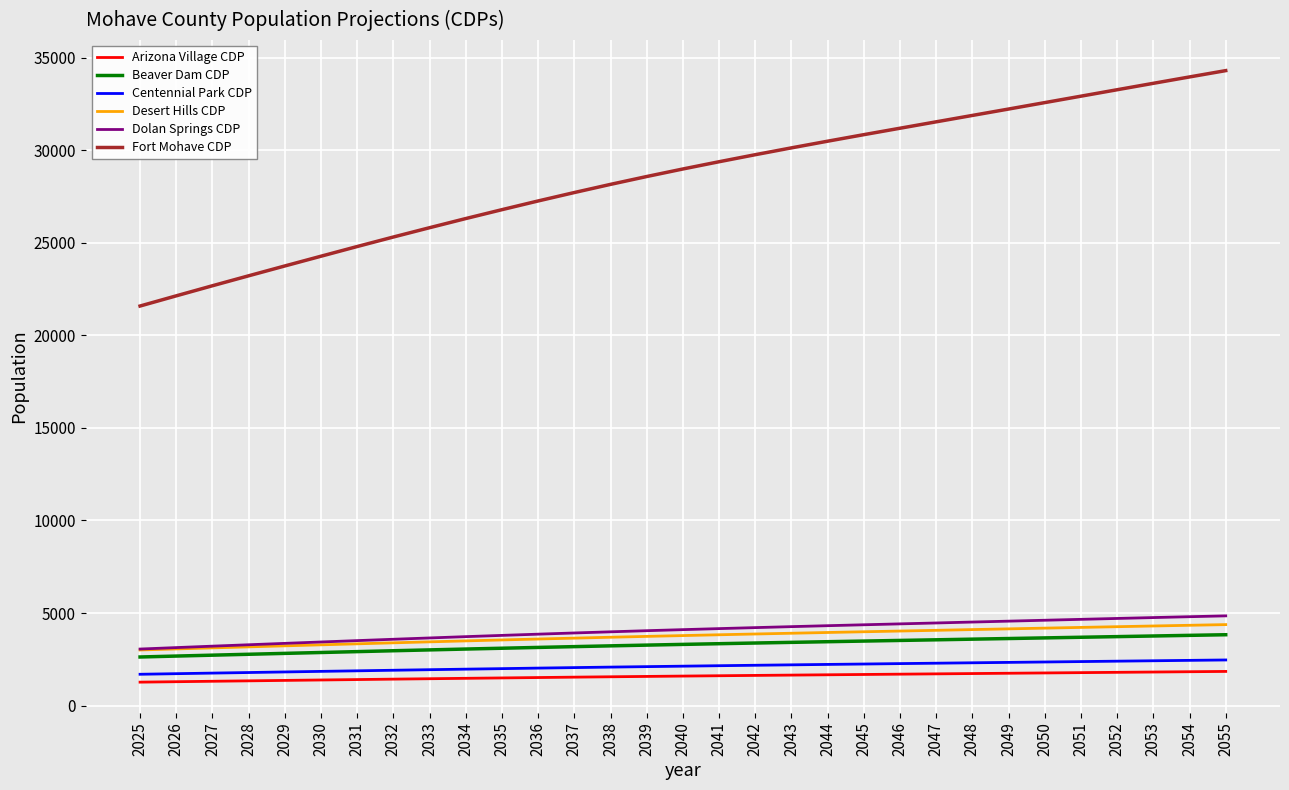

What is the difference between the highest and lowest values at 2031?

23391.3